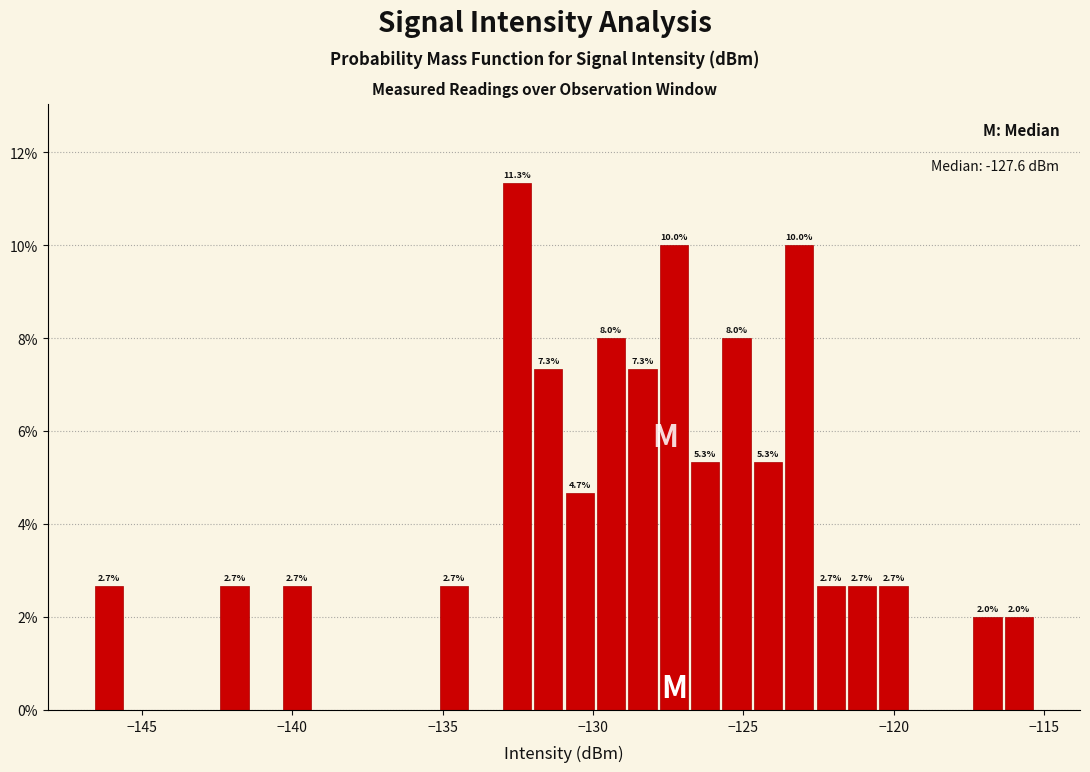

Around what value on the x-axis is the tallest bar? Give the approximate position of its centre, as read against the axis.

-132.5